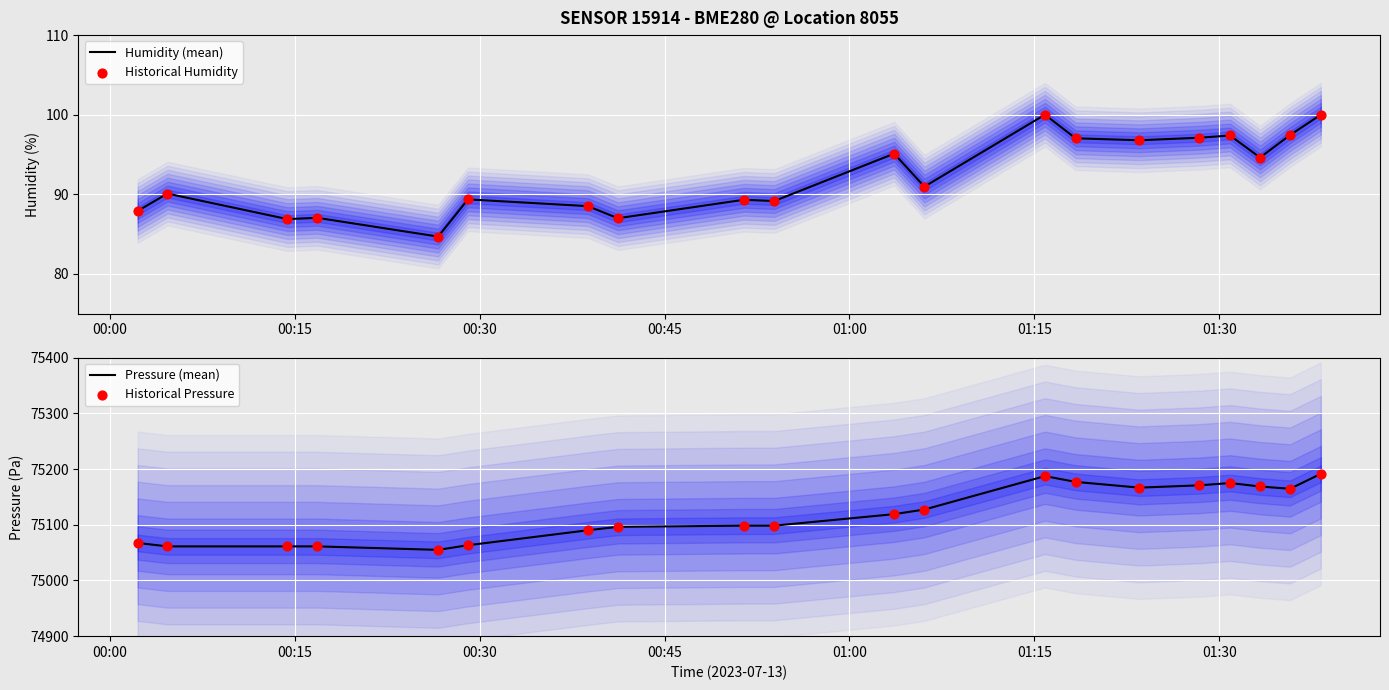

Which series has the largest total across all categories?

Pressure (mean)